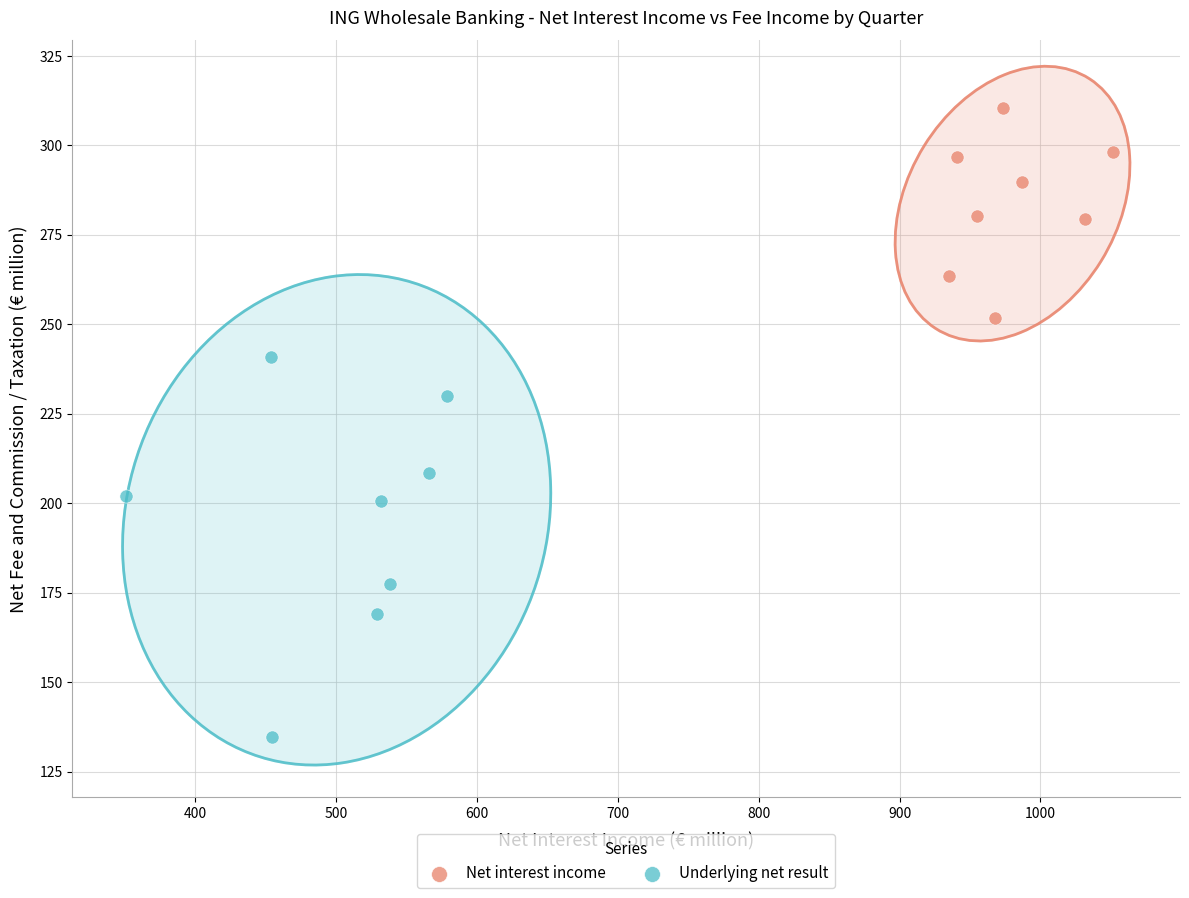

What are all the series names shown in the legend?

Net interest income, Underlying net result